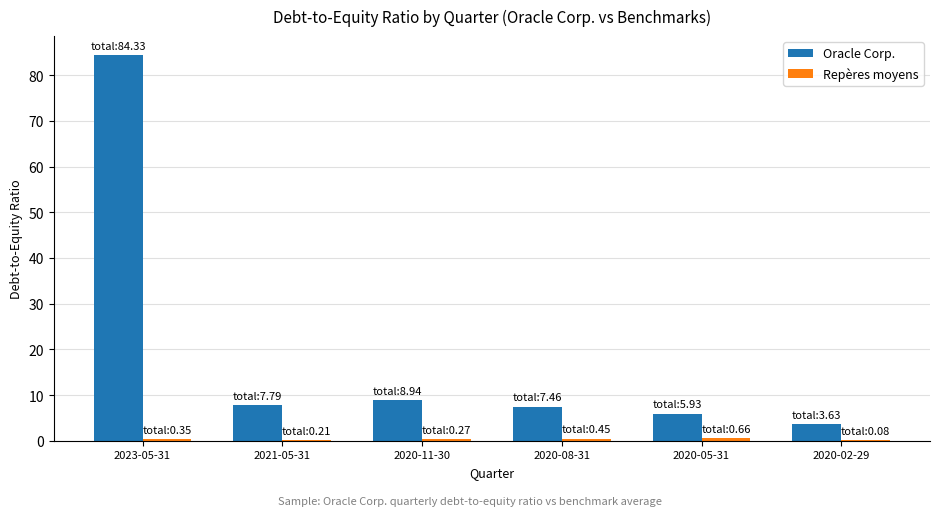

True or false: Oracle Corp. has a value of 3.6 at 2020-02-29.

True